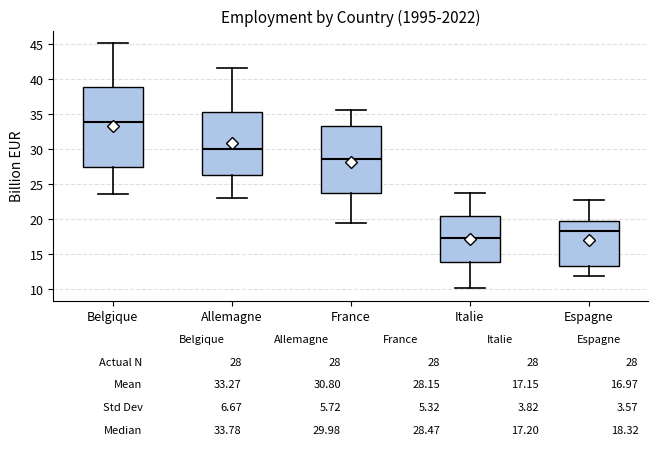

Comparing the boxes themselves (not the whiskers), which one is the tallest?

Belgique